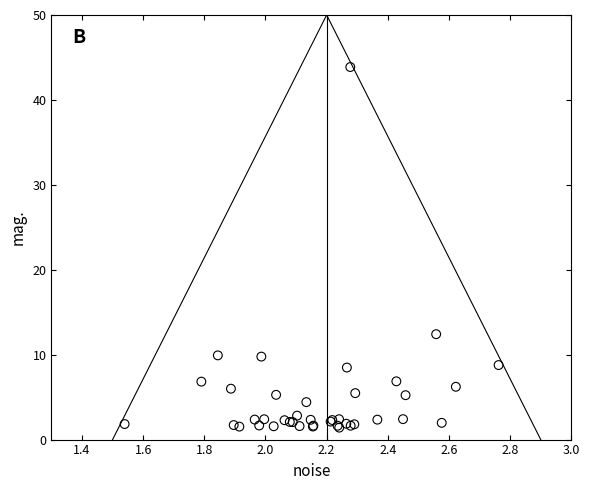

What Y value in the scatter plot is closest to 22?

12.4